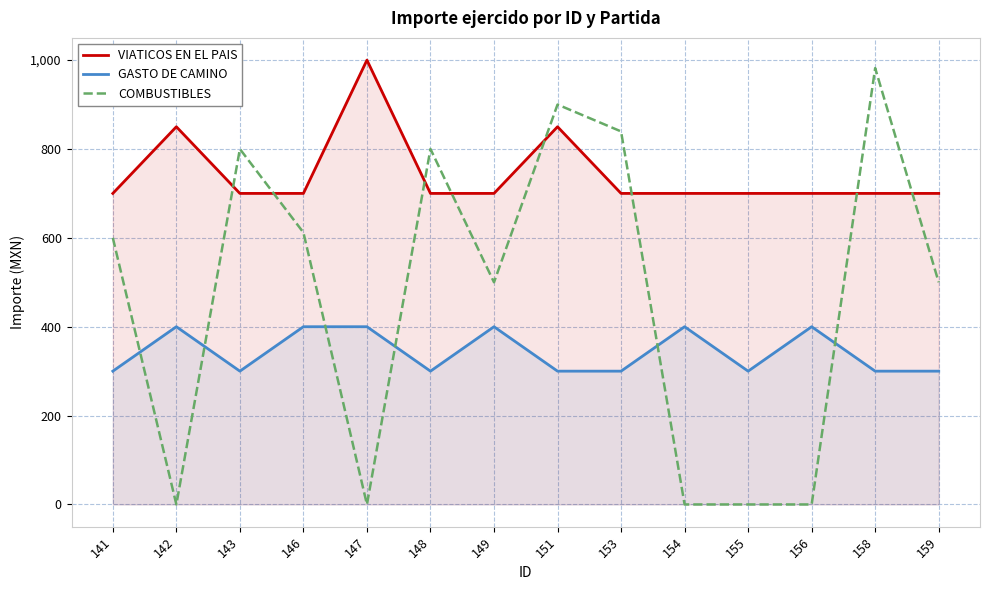

True or false: VIATICOS EN EL PAIS and GASTO DE CAMINO cross at least once.

False